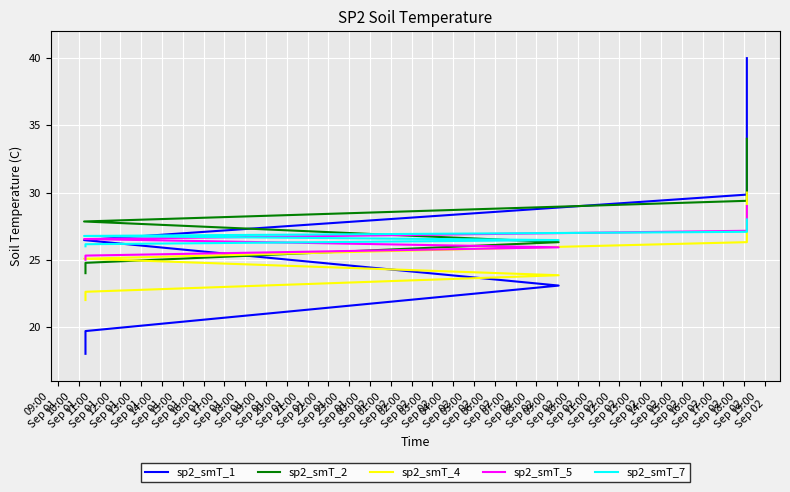

Where do sp2_smT_1 and sp2_smT_5 first cross each other?

12:00
Sep 01 and 13:00
Sep 01